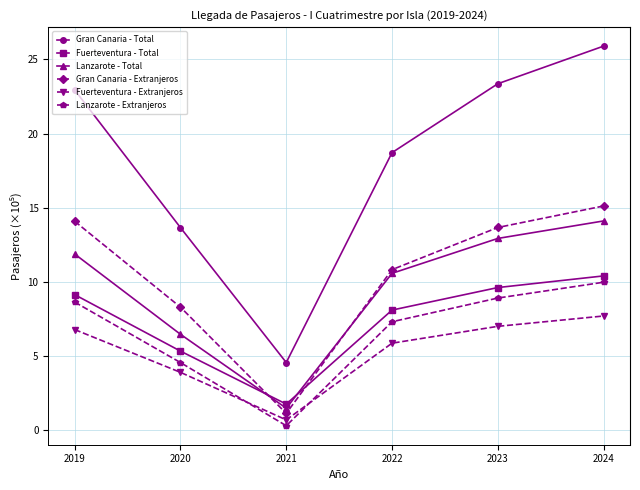

Which series has the largest total across all categories?

Gran Canaria - Total